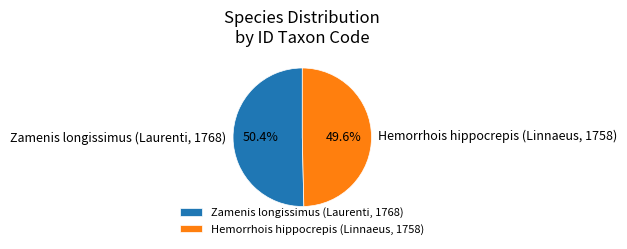

How many slices are in this pie chart?

2